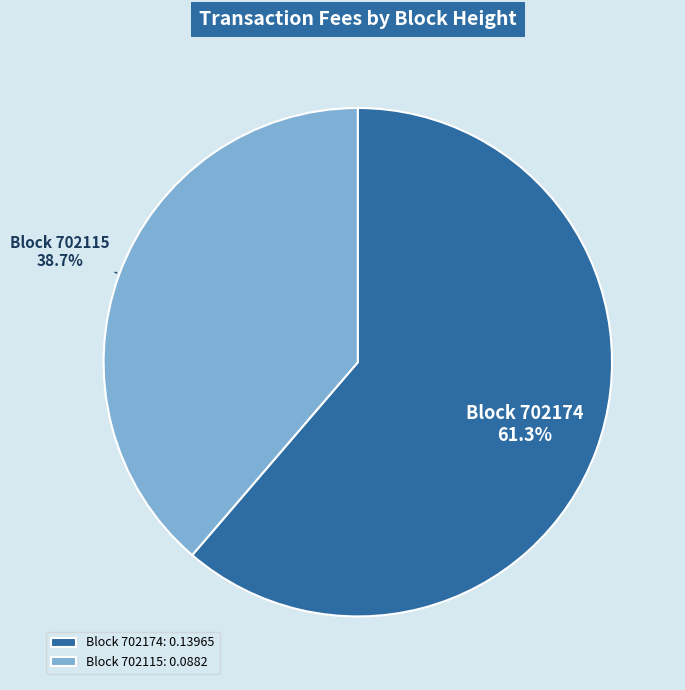

What is the total percentage of Block 702115: 0.0882 and Block 702174: 0.13965?

100.0%